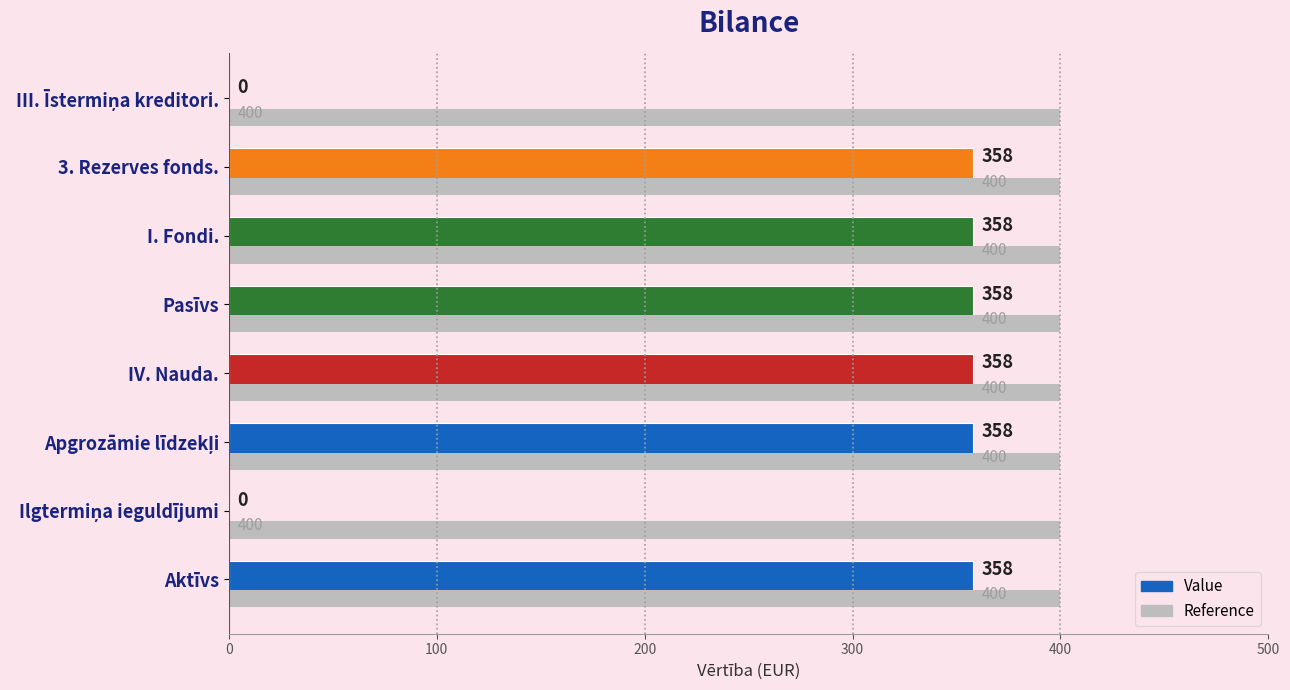

How many values in Value are above zero?

6